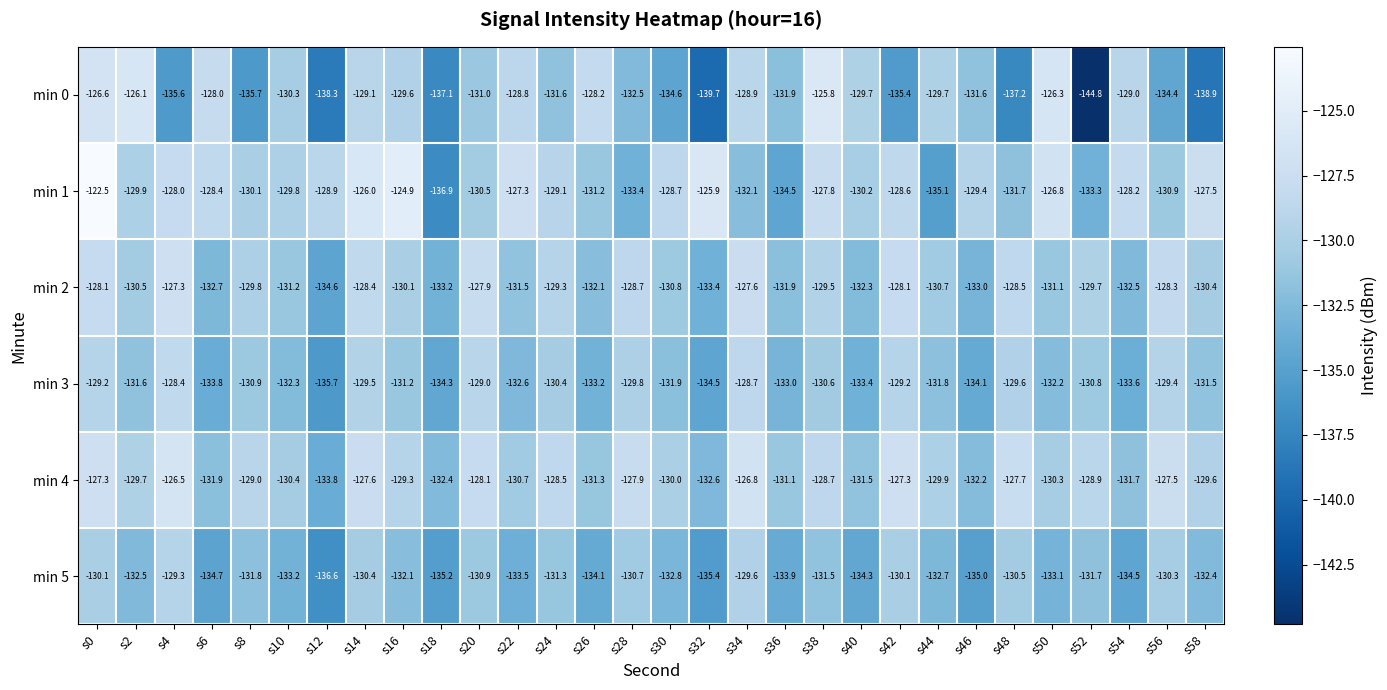

What is the greatest value displayed?

-122.5